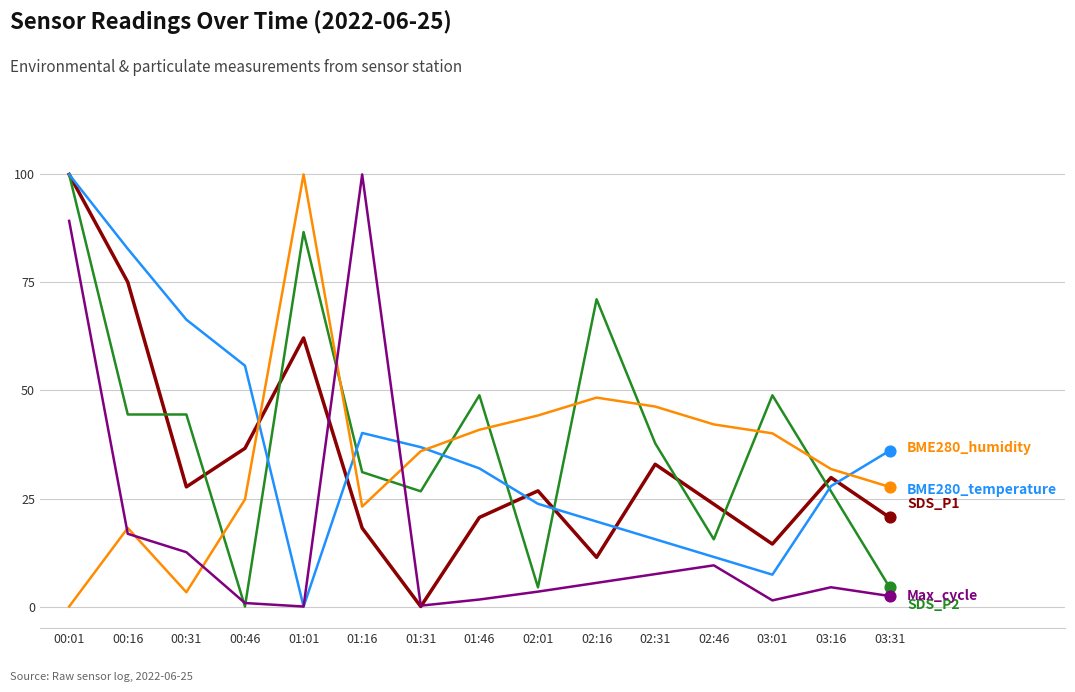

What is the total value across all series at 00:31?

154.4